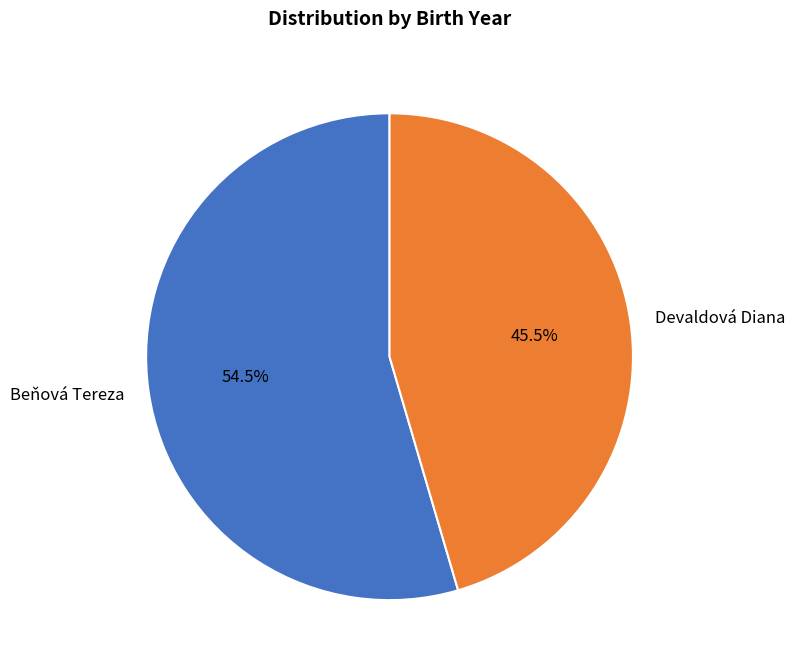

How many slices are in this pie chart?

2